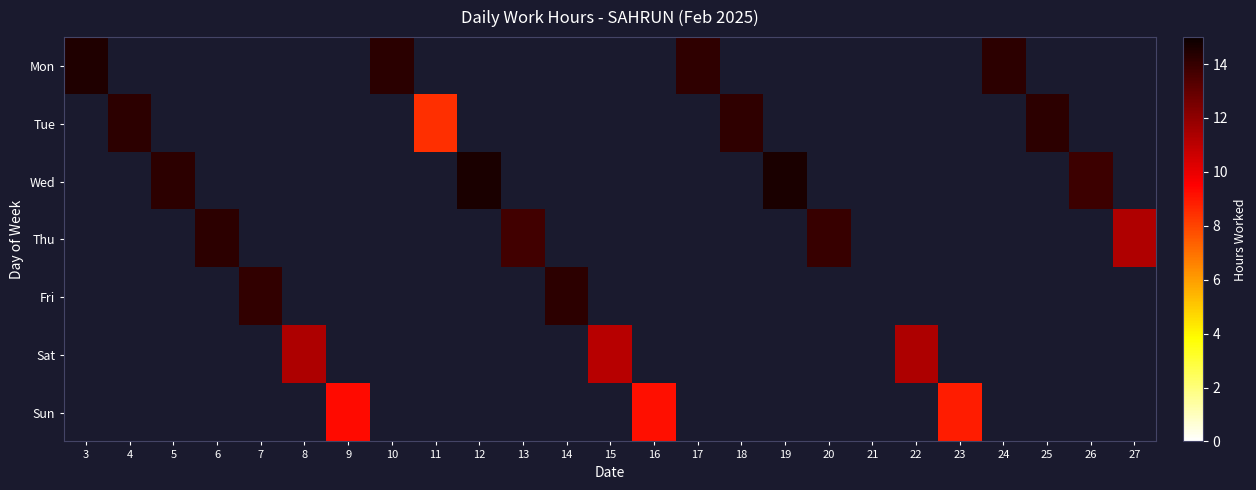

What is the greatest value displayed?

14.6